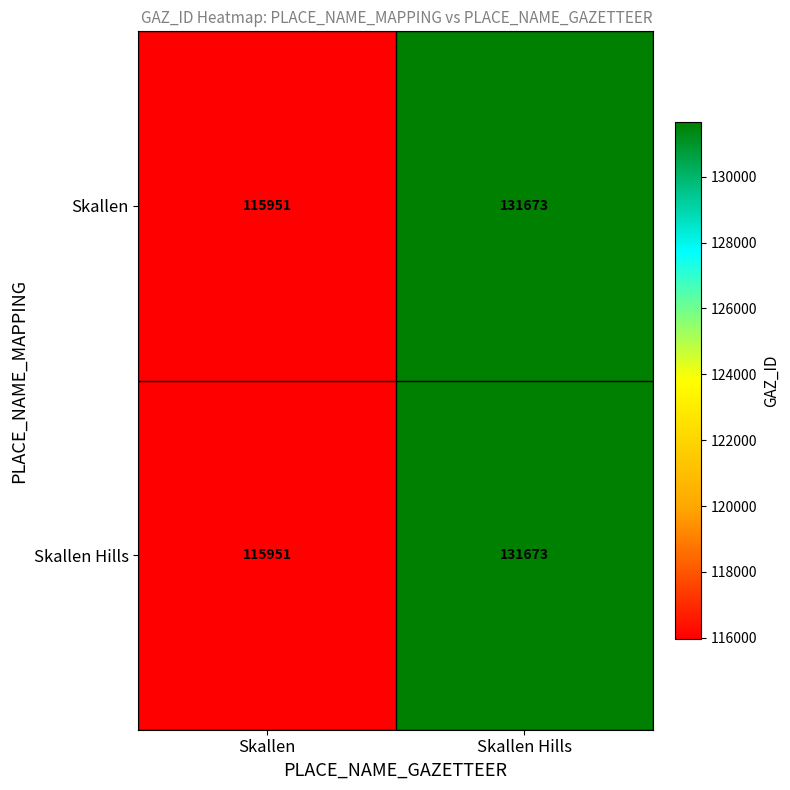

Reading left to right, transcribe all the data shown in this chart.

Skallen: 115951	131673
Skallen Hills: 115951	131673